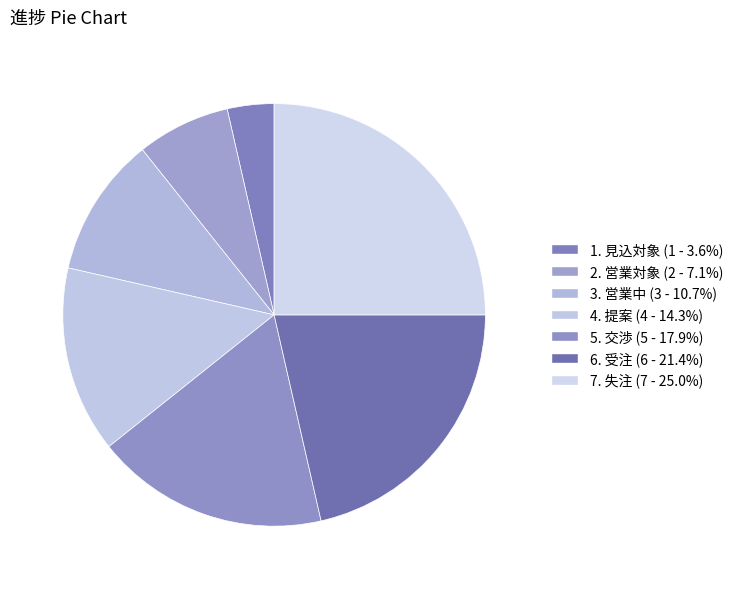

What is the change in value from 3. 営業中 to 6. 受注?

+3